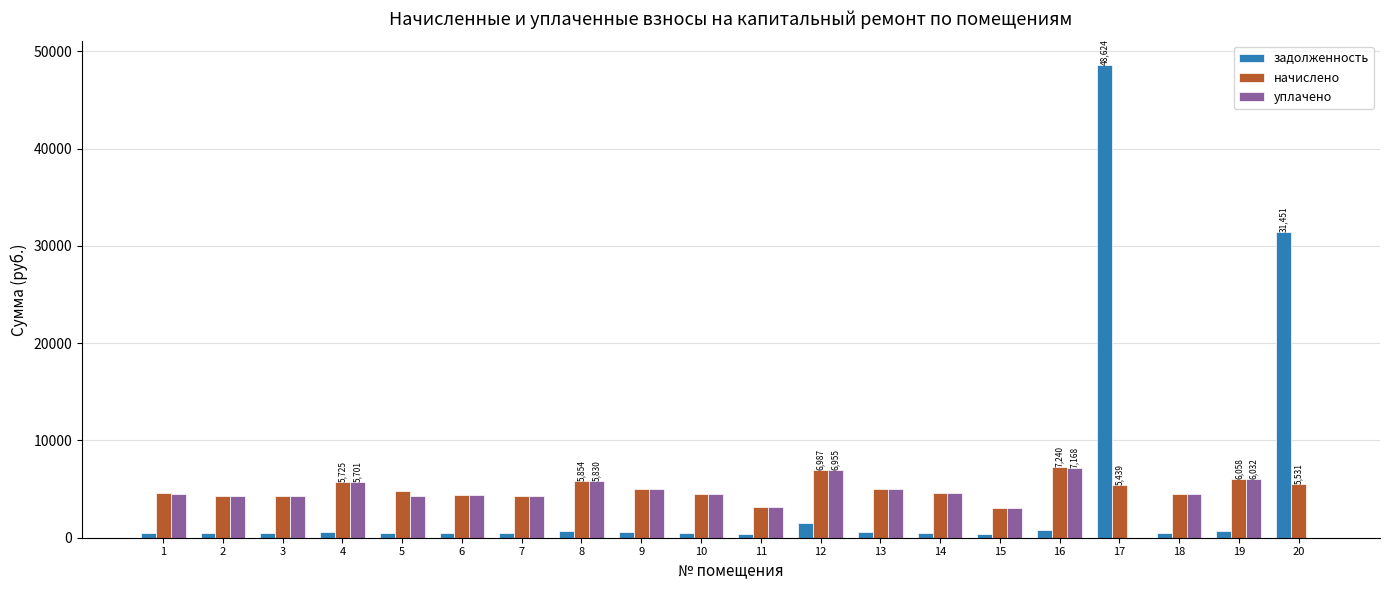

Does the chart contain stacked bars?

No